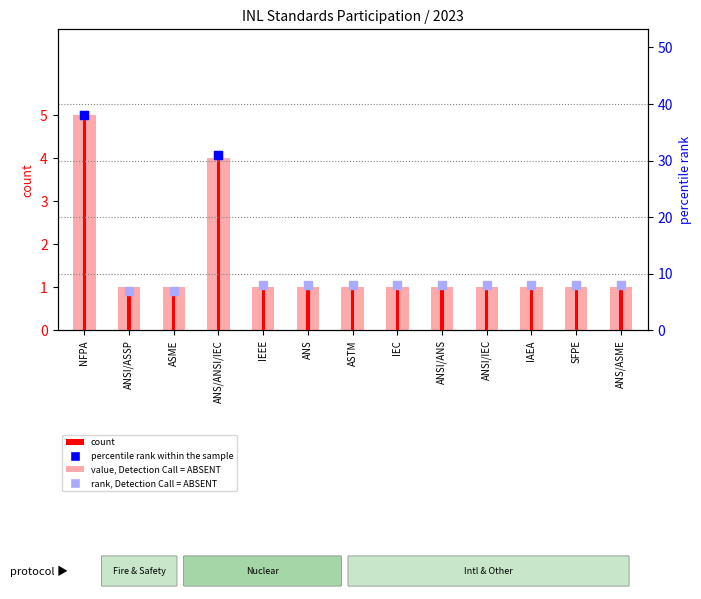

At how many categories does at least one series exceed 6?

13